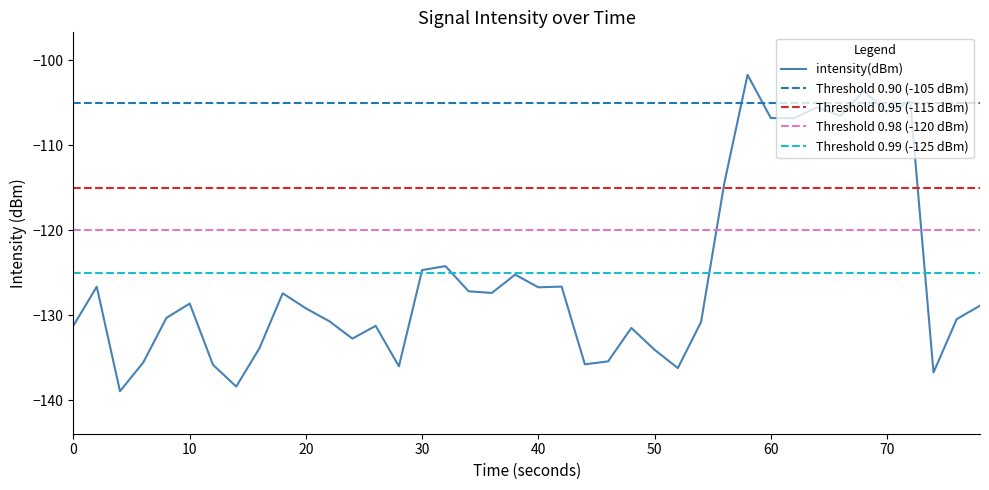

Reading right to left, transcribe all the data shown in this chart.

-128.9	-130.4	-136.7	-104.9	-106.1	-103.6	-106.6	-105.5	-106.8	-106.8	-101.7	-114.5	-130.8	-136.2	-134.1	-131.5	-135.4	-135.8	-126.6	-126.7	-125.2	-127.4	-127.2	-124.2	-124.7	-136.0	-131.2	-132.7	-130.7	-129.2	-127.4	-133.9	-138.4	-135.8	-128.6	-130.3	-135.6	-138.9	-126.6	-131.2